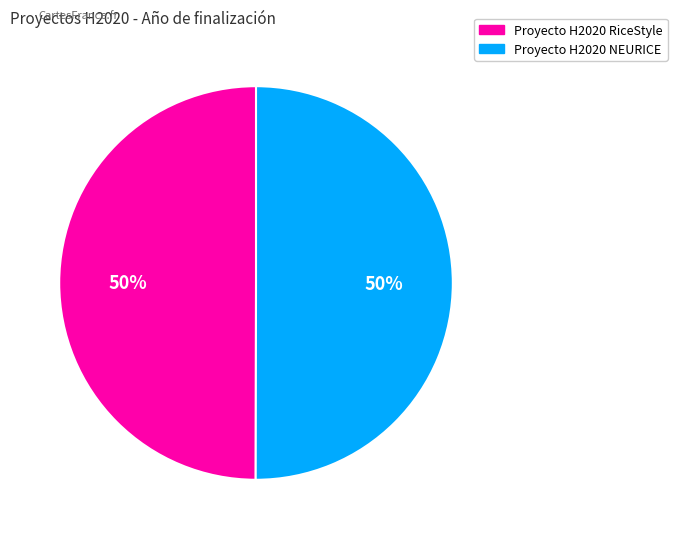

Is the sum of Proyecto H2020 RiceStyle and Proyecto H2020 NEURICE greater than half?

Yes